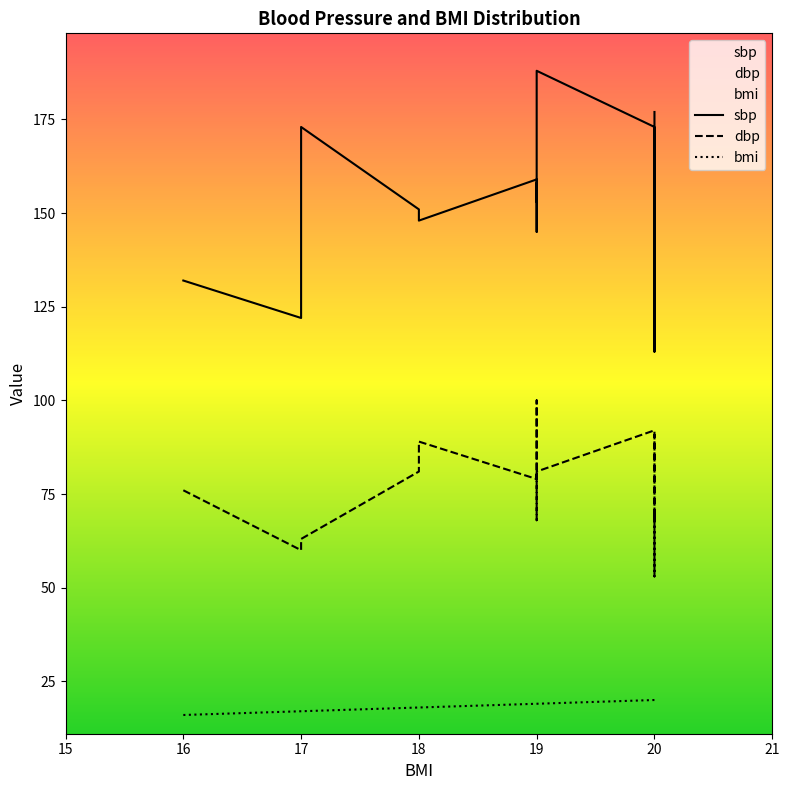

In sbp, how many points are higher than both neighbors (excluding endpoints)?

5